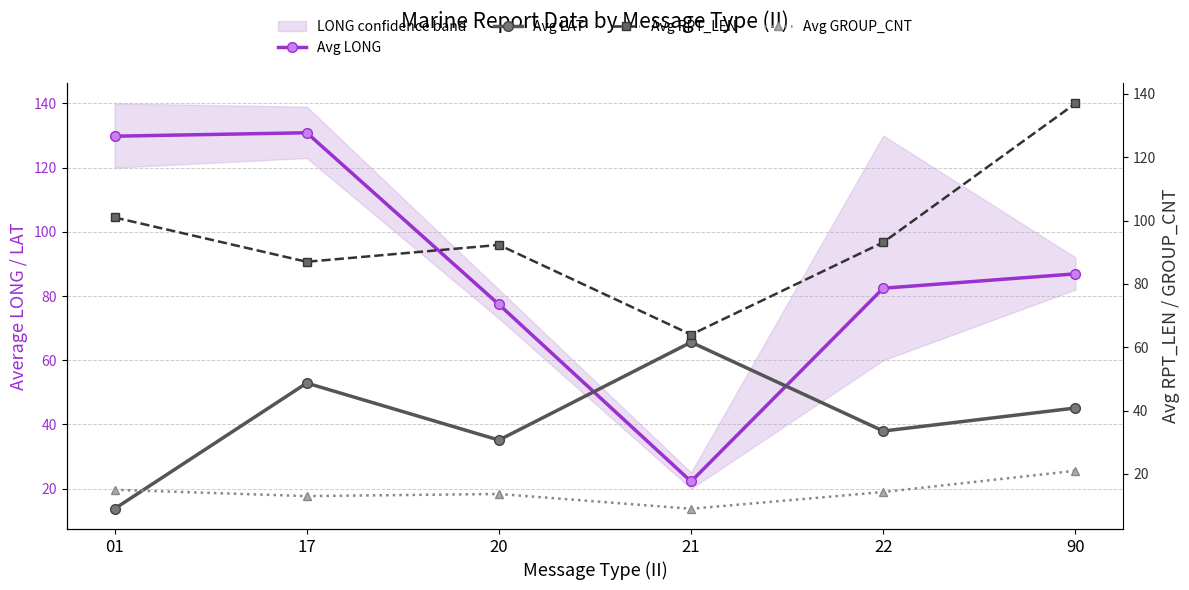

True or false: Avg LONG and Avg GROUP_CNT intersect in this chart.

False